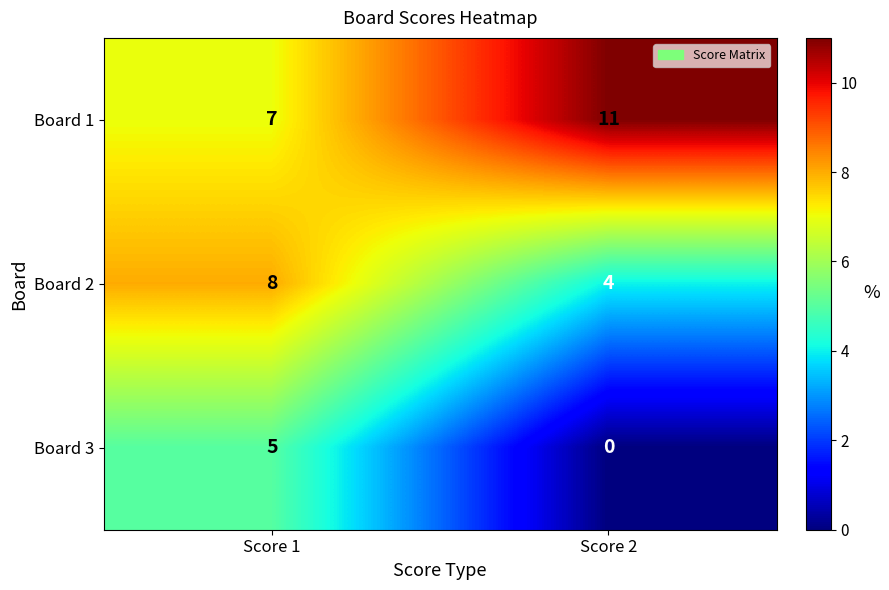

Reading left to right, extract all data points from this chart.

Board 1: Score 1=7	Score 2=11
Board 2: Score 1=8	Score 2=4
Board 3: Score 1=5	Score 2=0